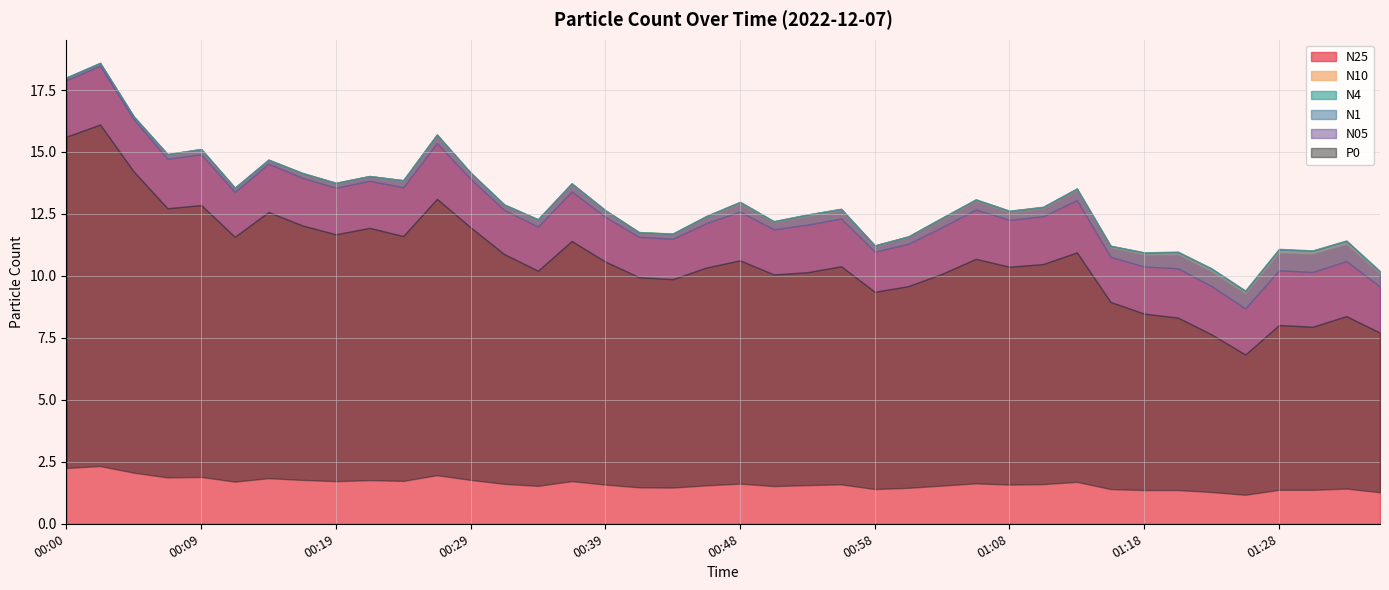

What is the label of the 8th point from the right?

01:18